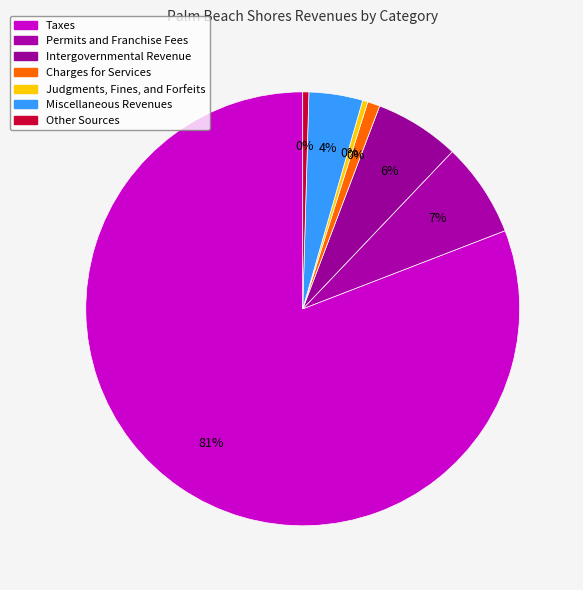

What is the majority slice?

Taxes